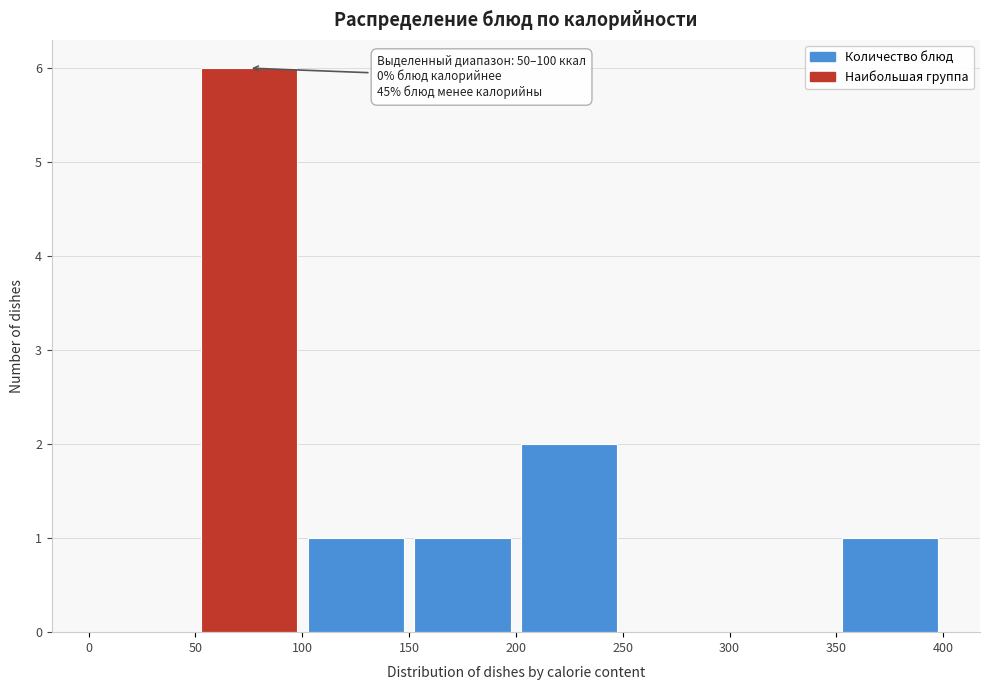

Which range on the x-axis has the tallest bar?

50 to 100